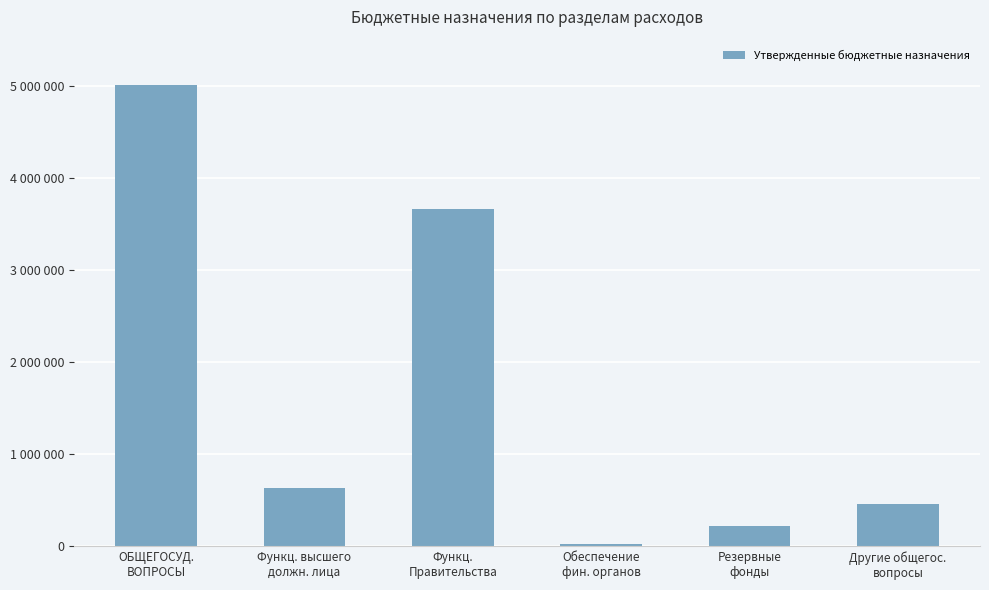

Are the bars horizontal?

No